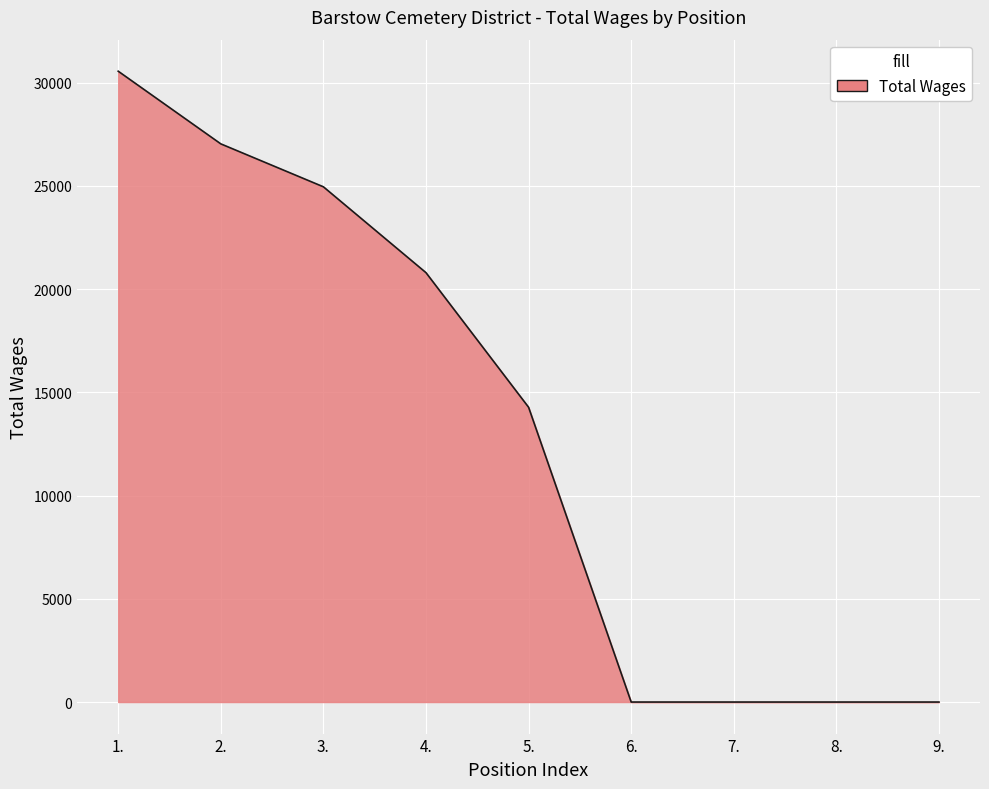

Reading right to left, transcribe all the data shown in this chart.

9.=0	8.=0	7.=0	6.=0	5.=14280	4.=20800	3.=24960	2.=27040	1.=30560